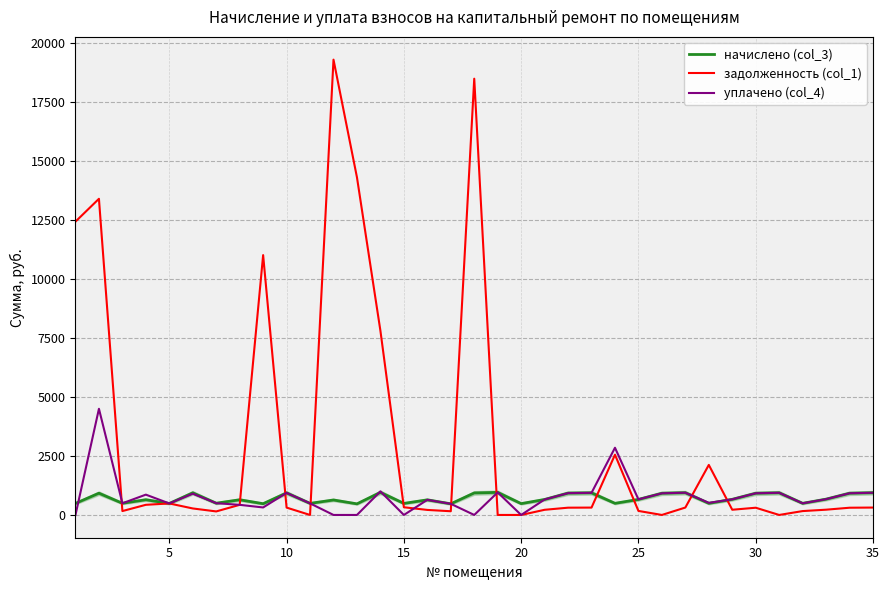

Which series has the largest range (max minus min)?

задолженность (col_1)